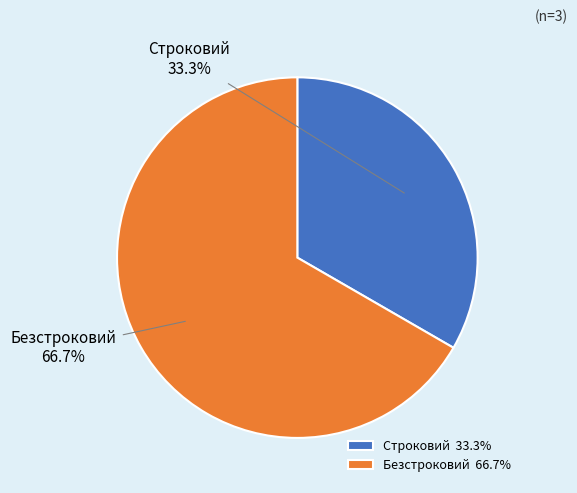

Between Строковий and Безстроковий, which is larger?

Безстроковий